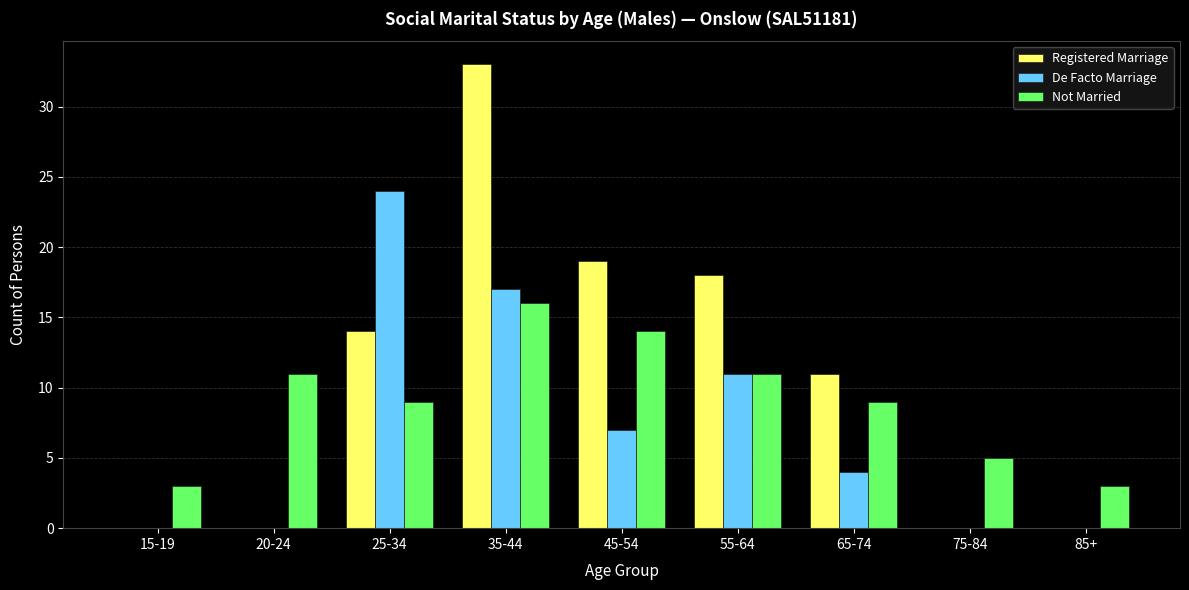

How many groups of bars are there?

9